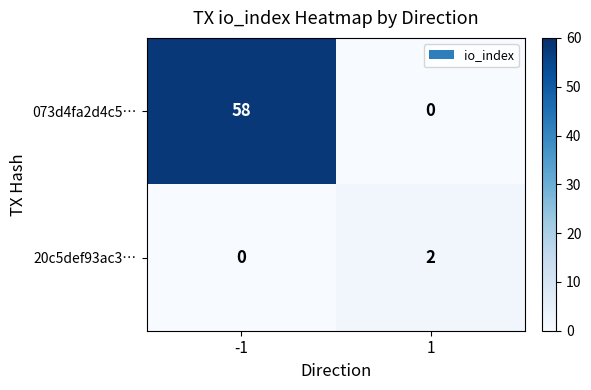

Which series has the largest total across all categories?

073d4fa2d4c5…